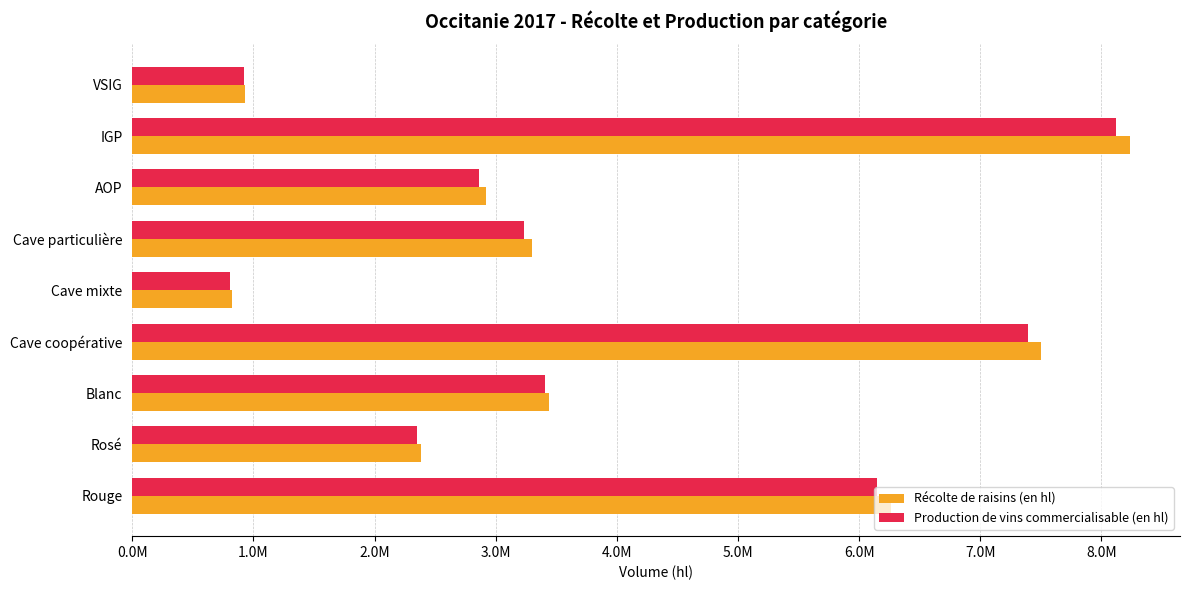

What are all the series names shown in the legend?

Récolte de raisins (en hl), Production de vins commercialisable (en hl)